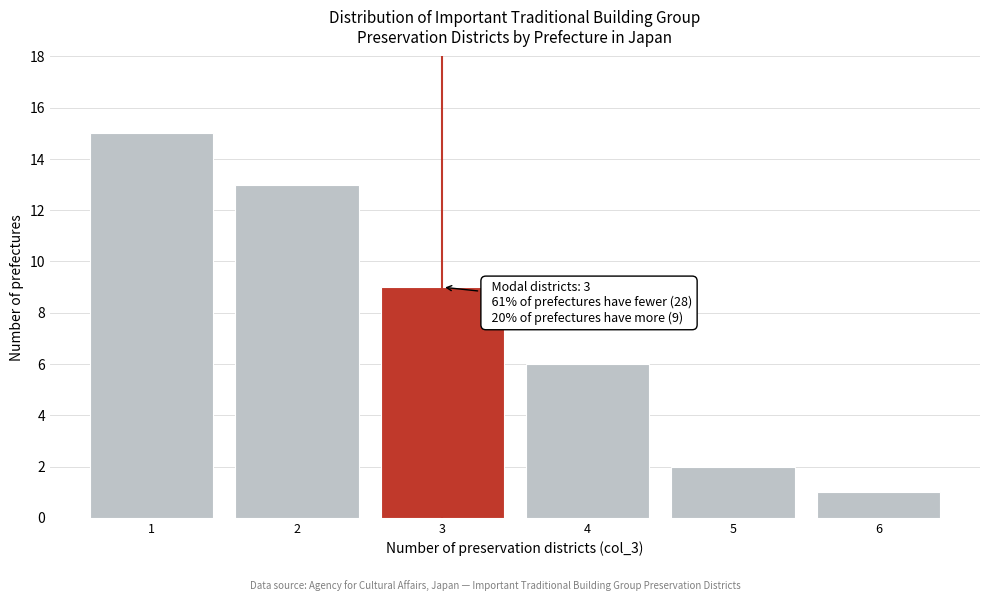

Which range on the x-axis has the tallest bar?

0.5 to 1.5